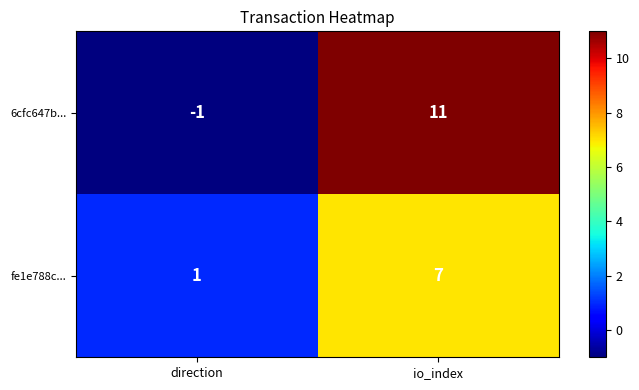

What is the average value of the fe1e788c... series?

4